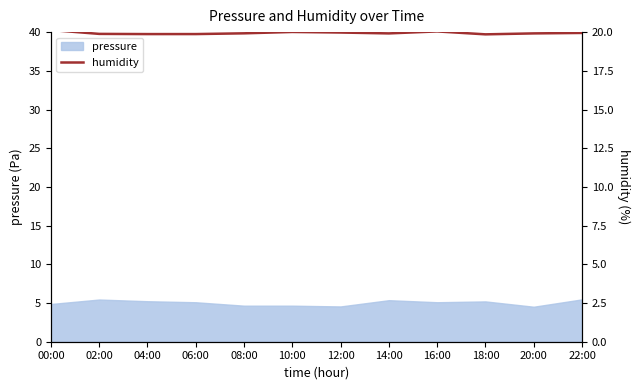

Approximately how many times larger is the value at 02:00 compared to 20:00?

1.0